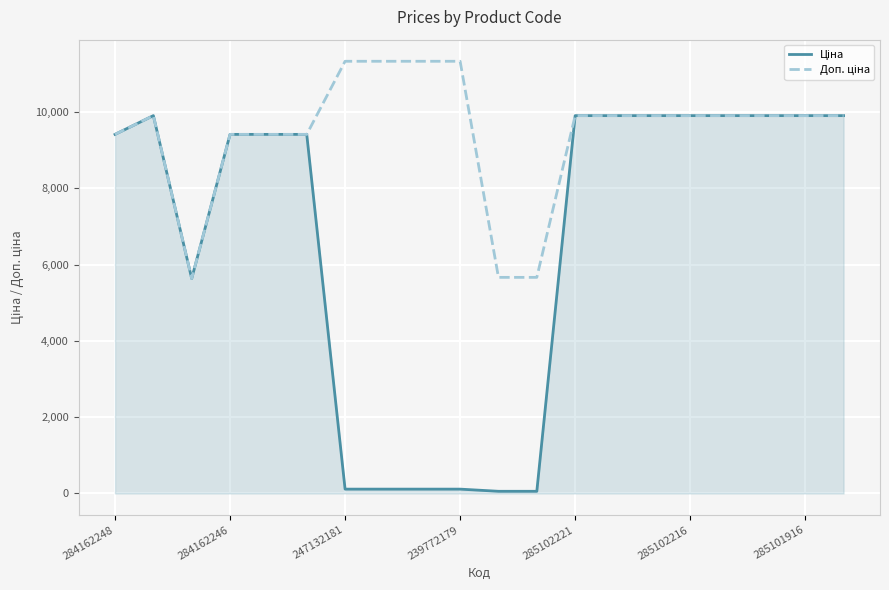

What is the maximum value shown in the chart?

11334.0